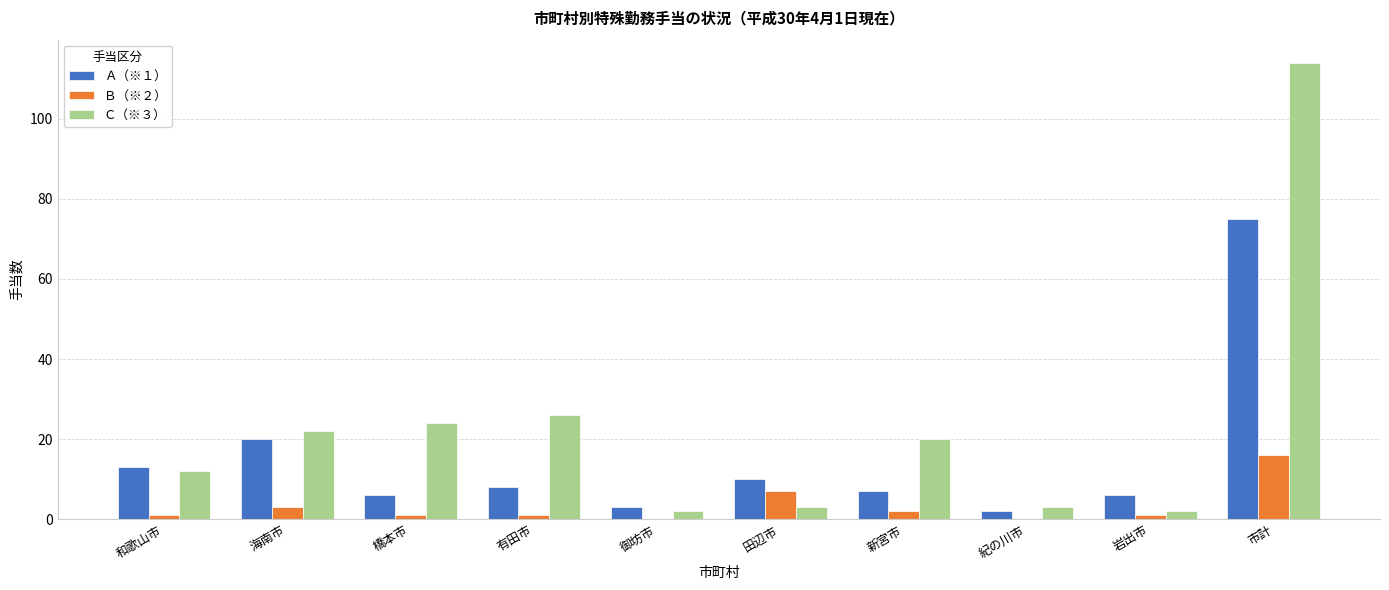

Which series has the largest total across all categories?

Ｃ（※３）